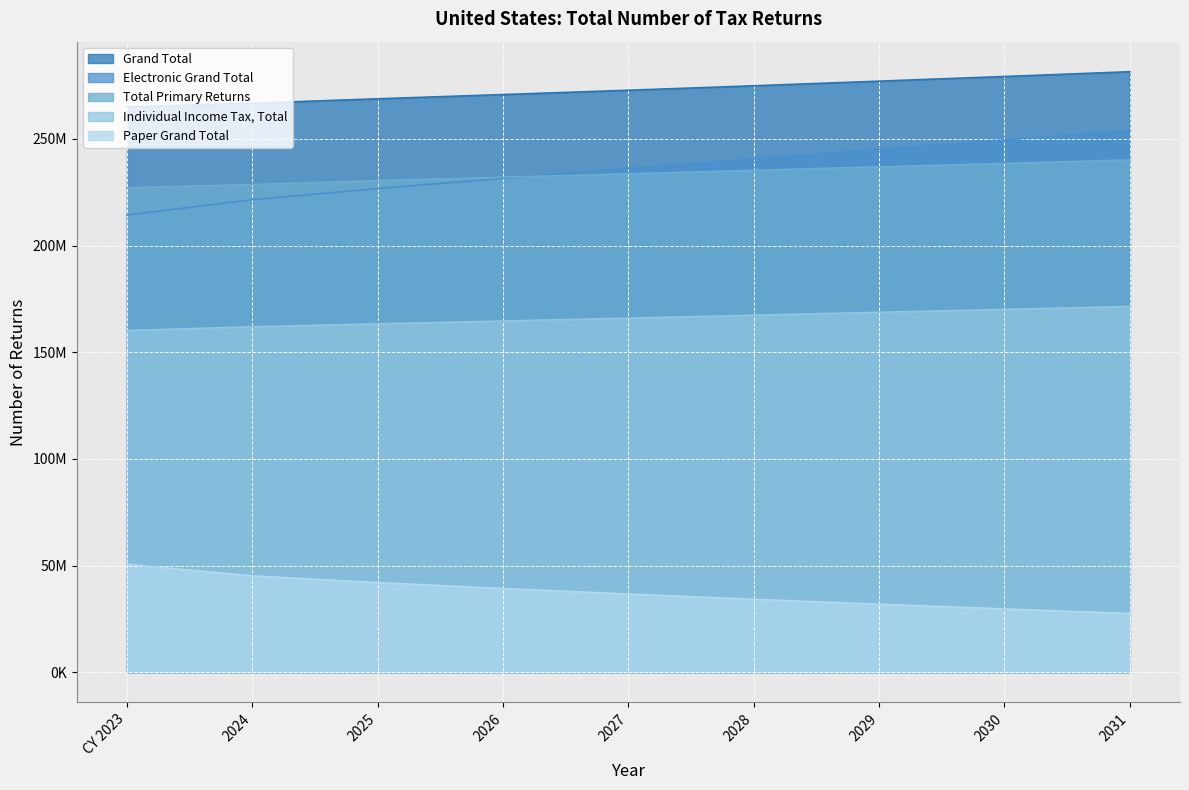

The Electronic Grand Total series shows 245161700 at 2029. True or false?

True